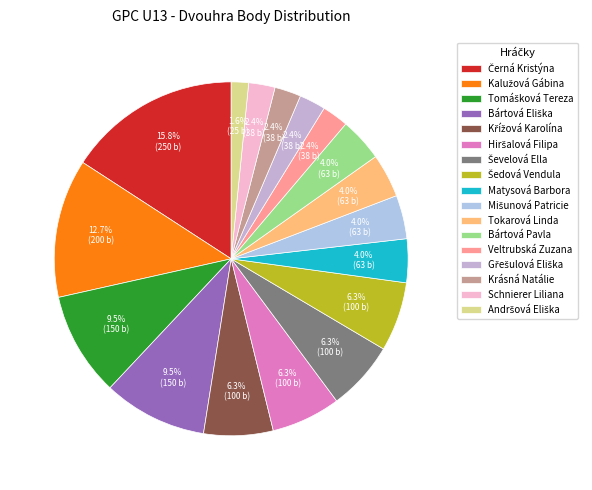

The Ševelová Ella slice represents 15% of the pie. True or false?

False